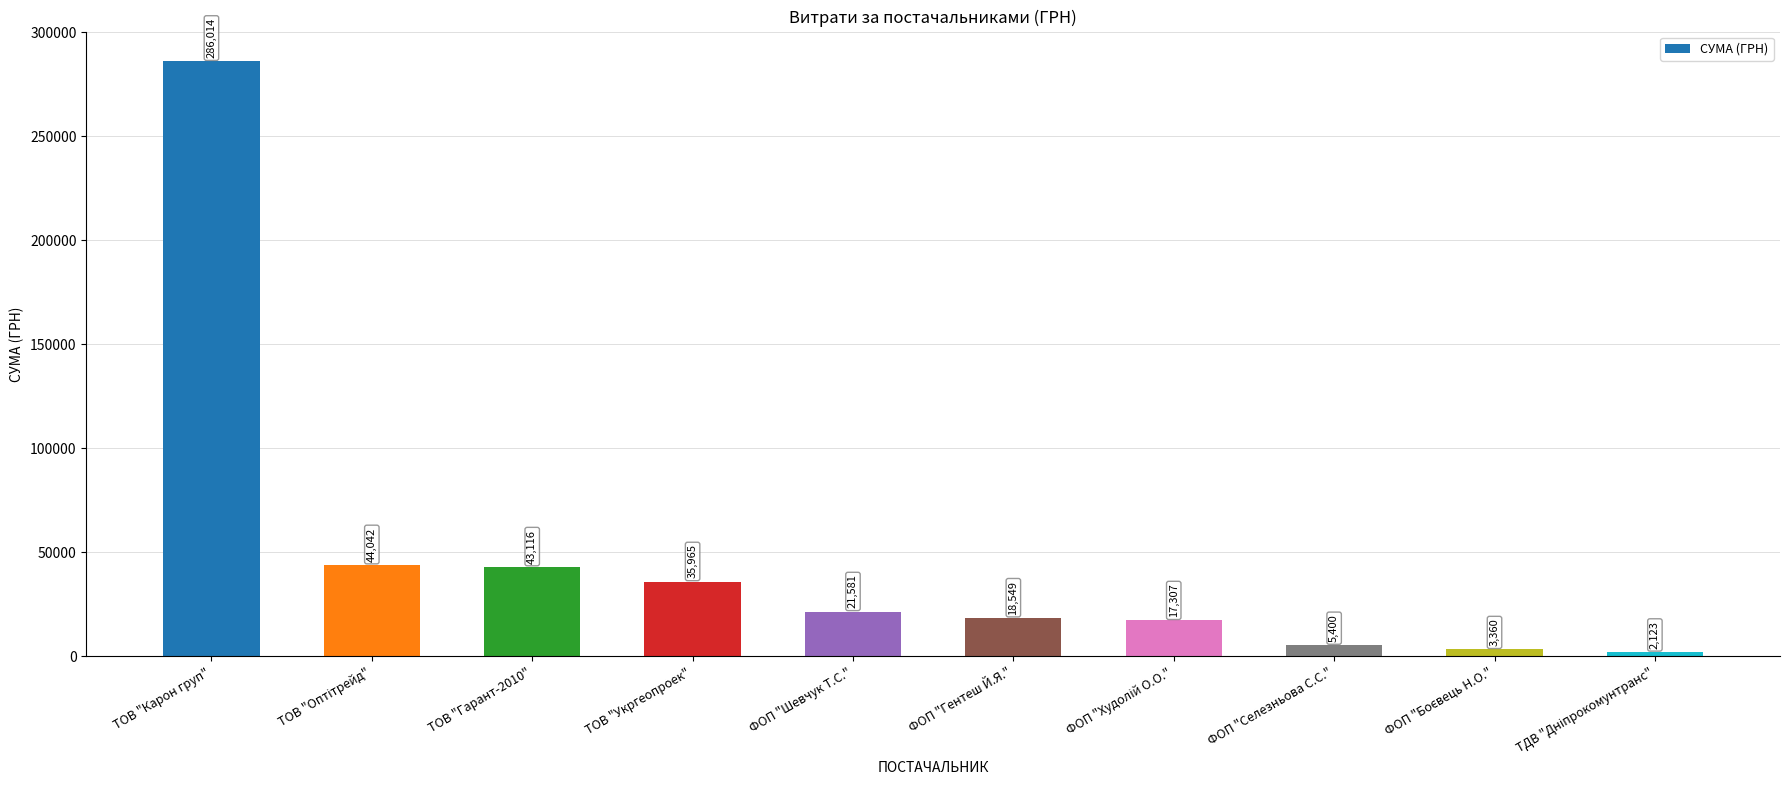

What is the greatest value displayed?

286013.9